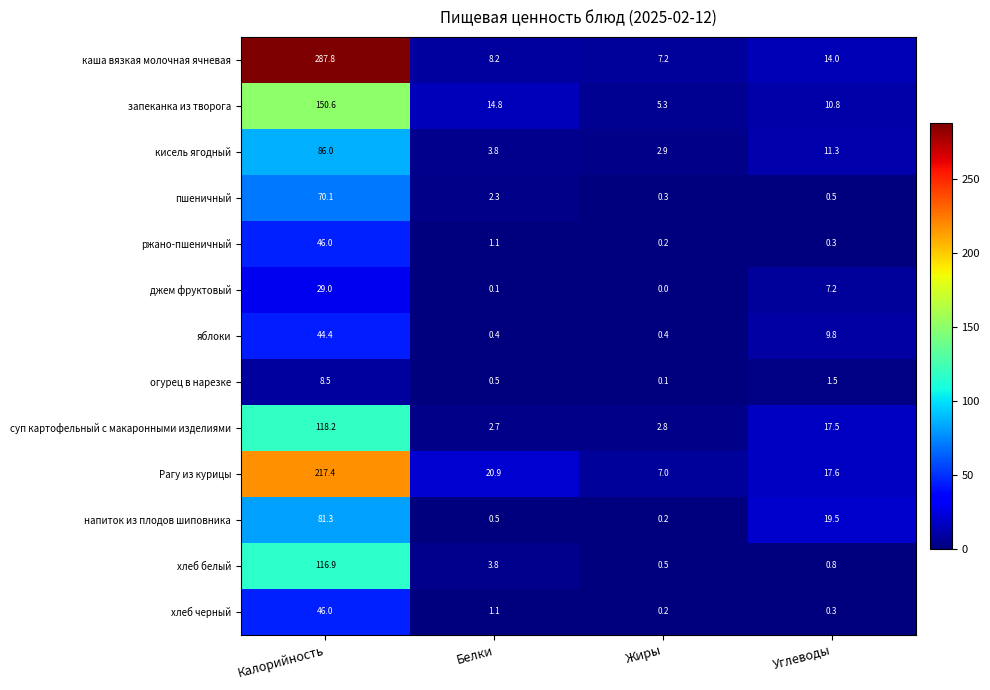

At which category is the sum across all series the highest?

Калорийность